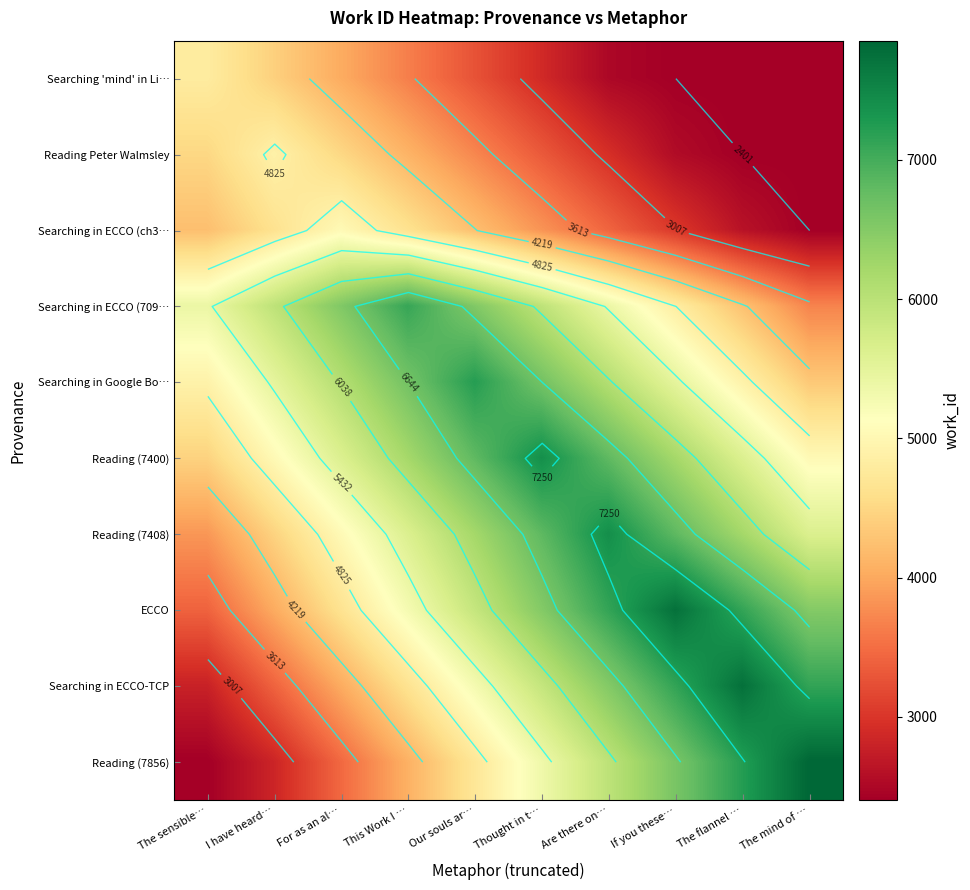

At Are there on…, list the series in order from smallest to largest.

Searching 'mind' in Li…, Reading Peter Walmsley, Searching in ECCO (ch3…, Searching in ECCO (709…, Reading (7856), Searching in Google Bo…, Searching in ECCO-TCP, Reading (7400), ECCO, Reading (7408)